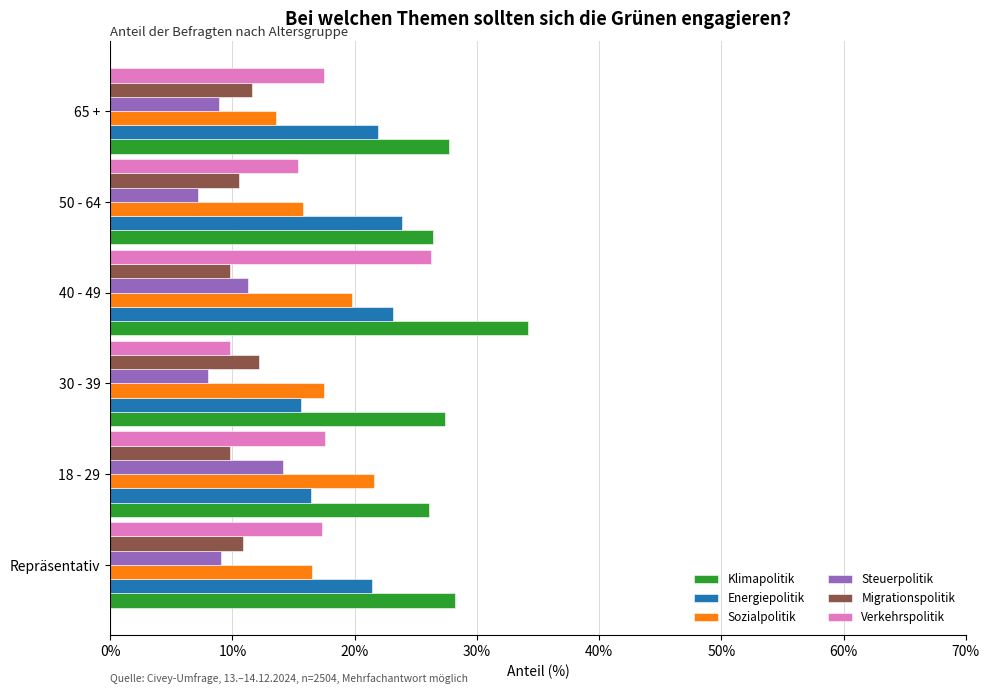

Is it true that Migrationspolitik equals 15.3 at Repräsentativ?

False